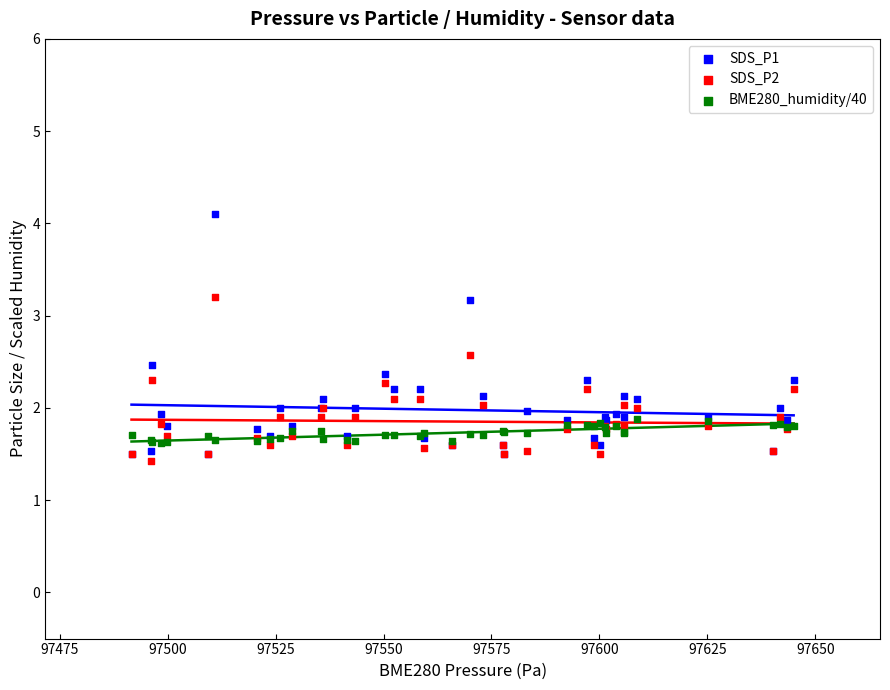

In the BME280_humidity/40 series, what Y value is closest to 1?

1.6